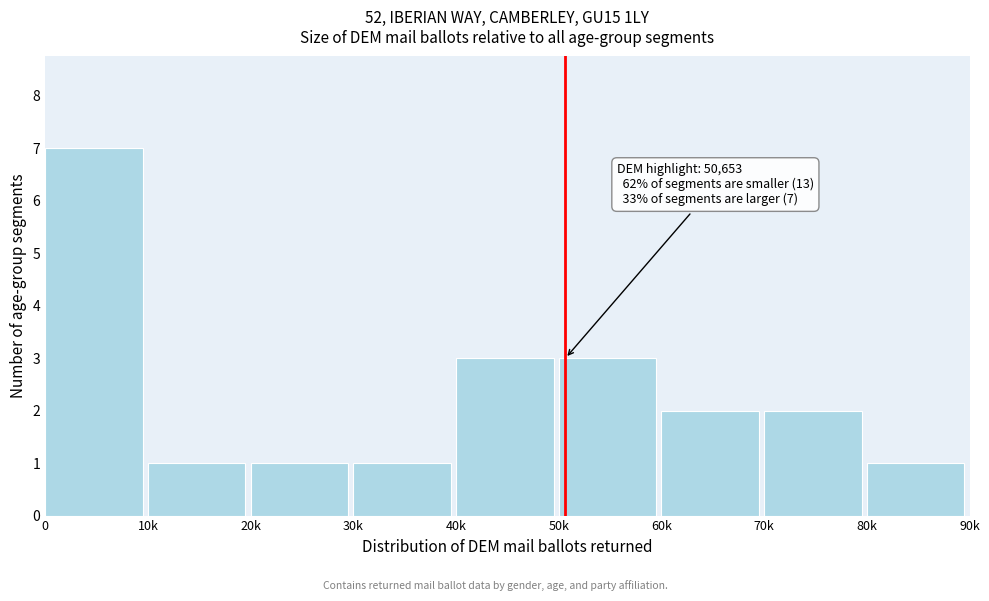

Reading left to right, what are all the values shown in this chart?

7	1	1	1	3	3	2	2	1